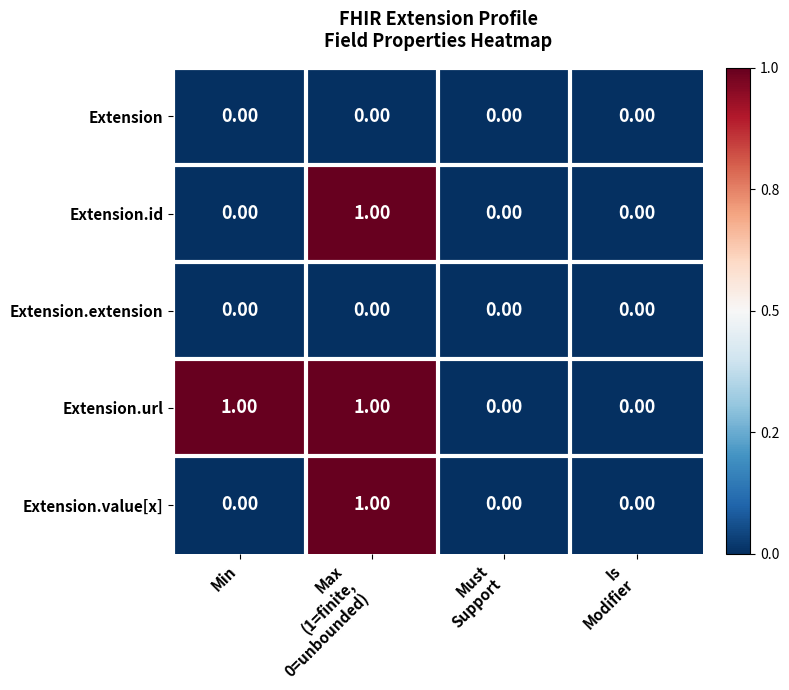

Which series has the largest total across all categories?

Extension.url